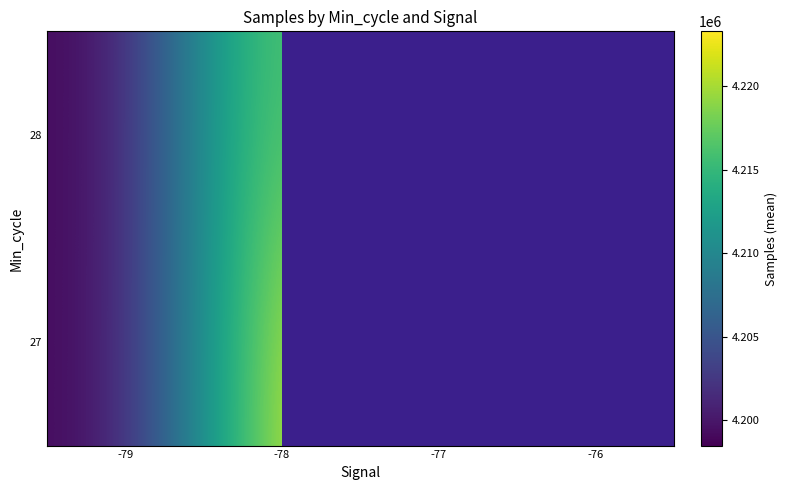

The 28 series shows 6667656.6 at -76. True or false?

False